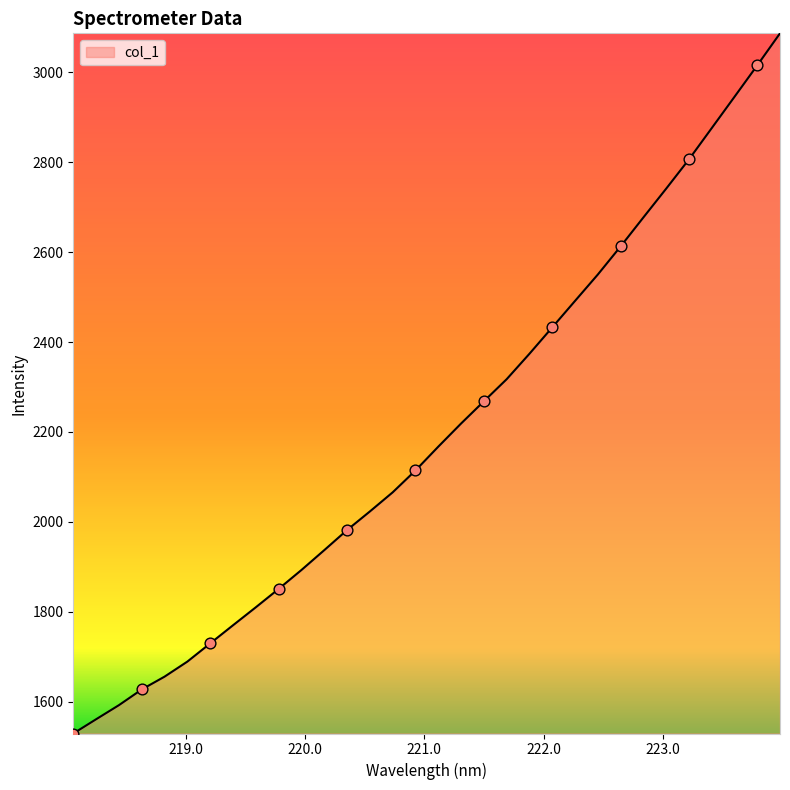

What is the difference between the maximum and minimum values?

1557.9